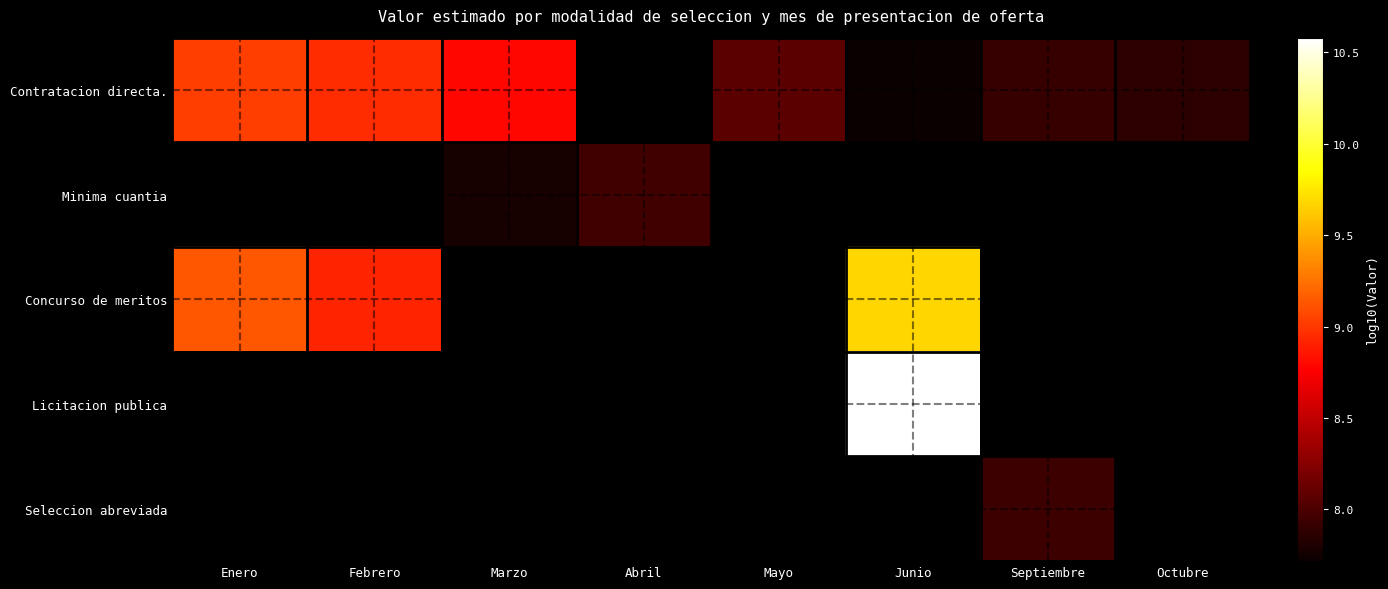

Between Enero and Marzo, which is larger?

Enero